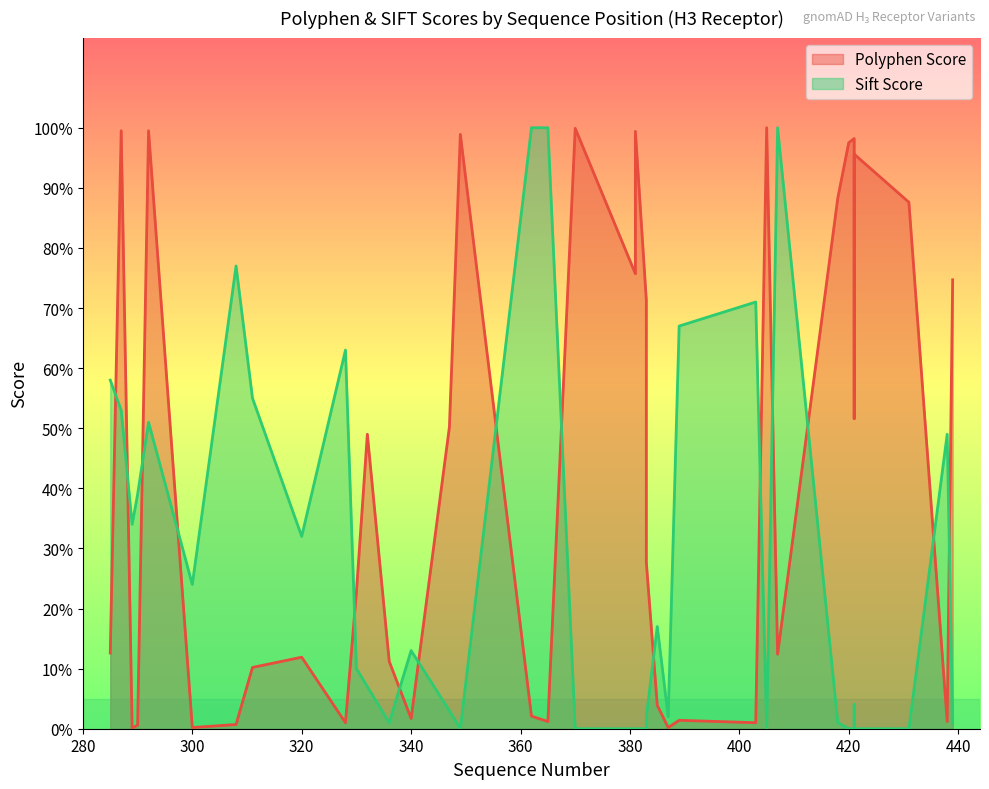

Does the chart display data point markers on the line(s)?

No